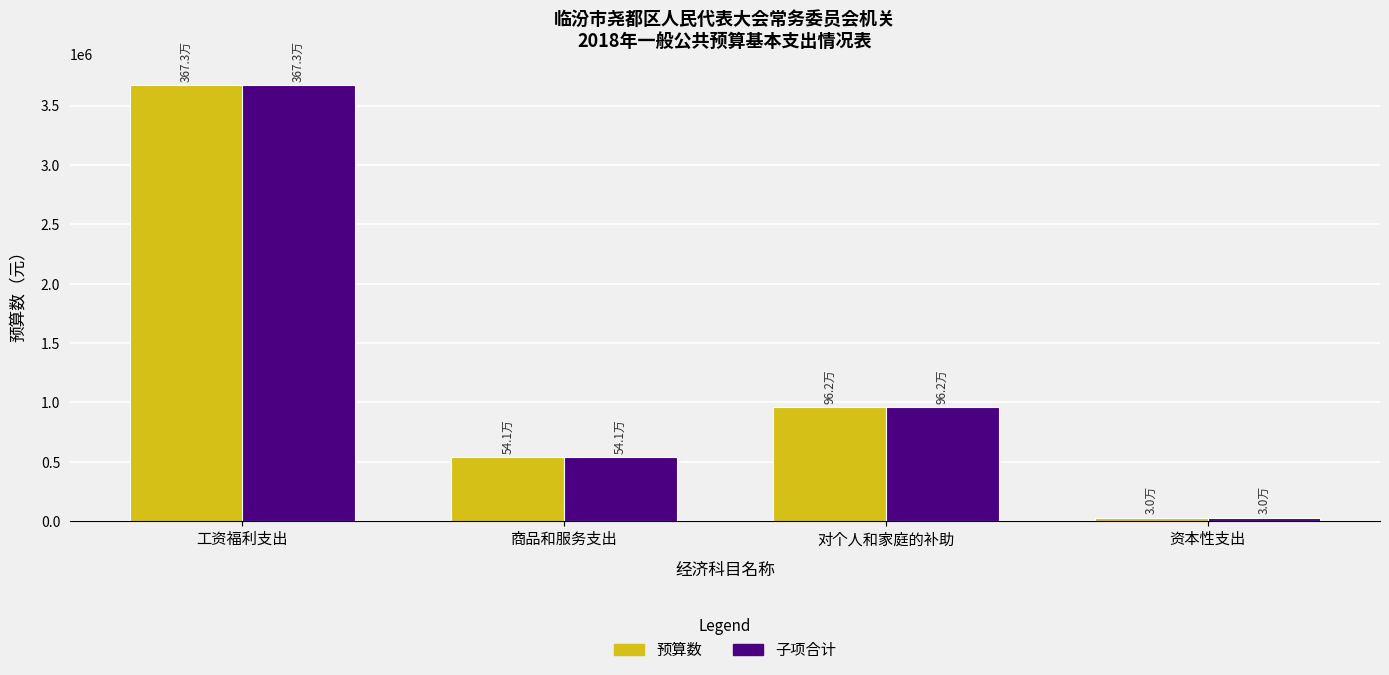

The value of 预算数 at 资本性支出 is 30000.0. True or false?

True